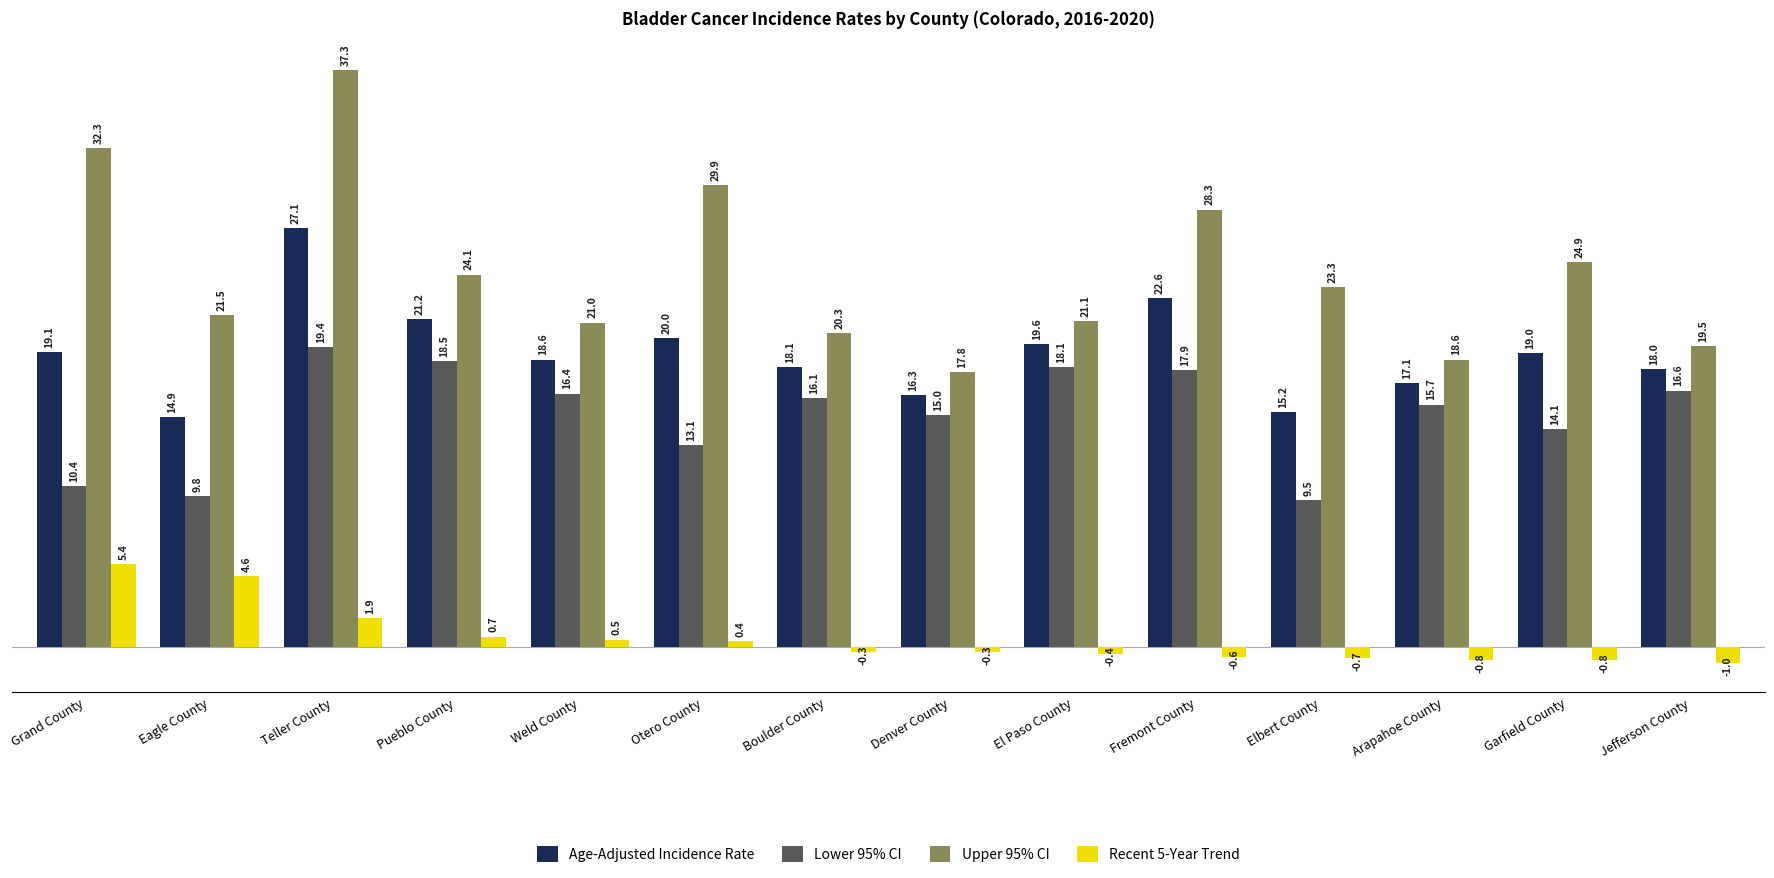

What is the sum of all Age-Adjusted Incidence Rate values?

266.8